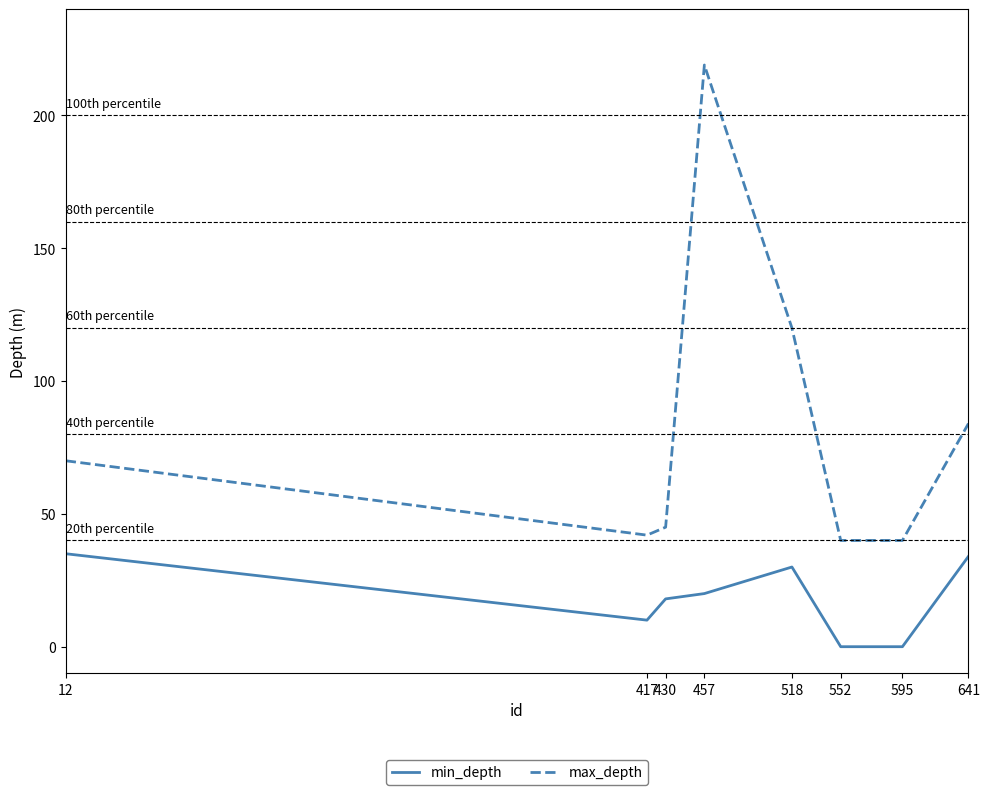

Which series has the largest total across all categories?

max_depth